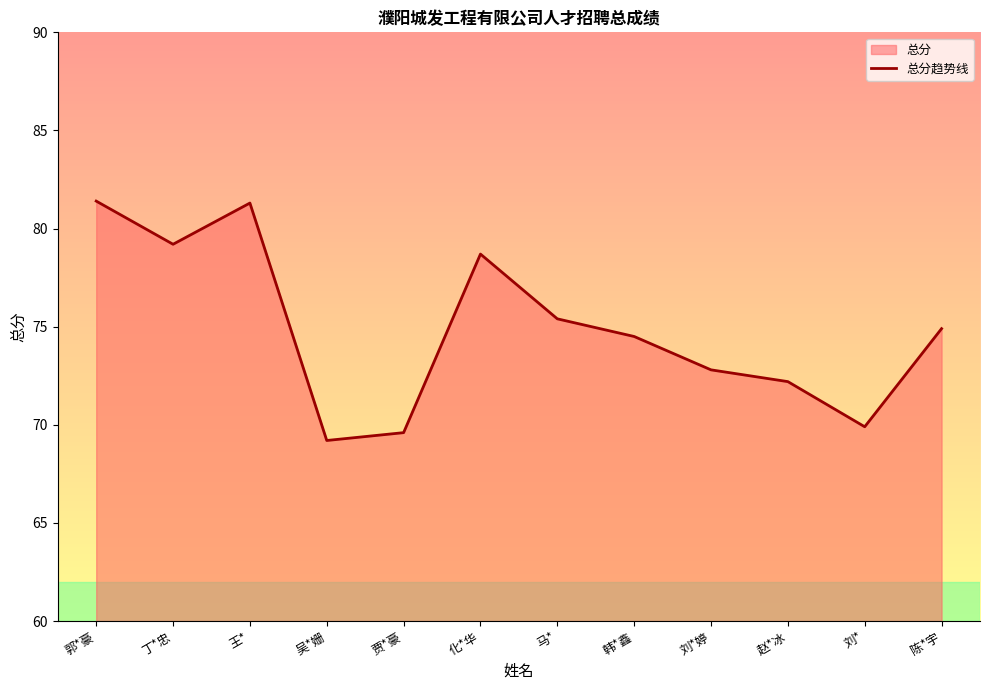

Approximately how many times larger is the value at 马* compared to 丁*忠?

1.0